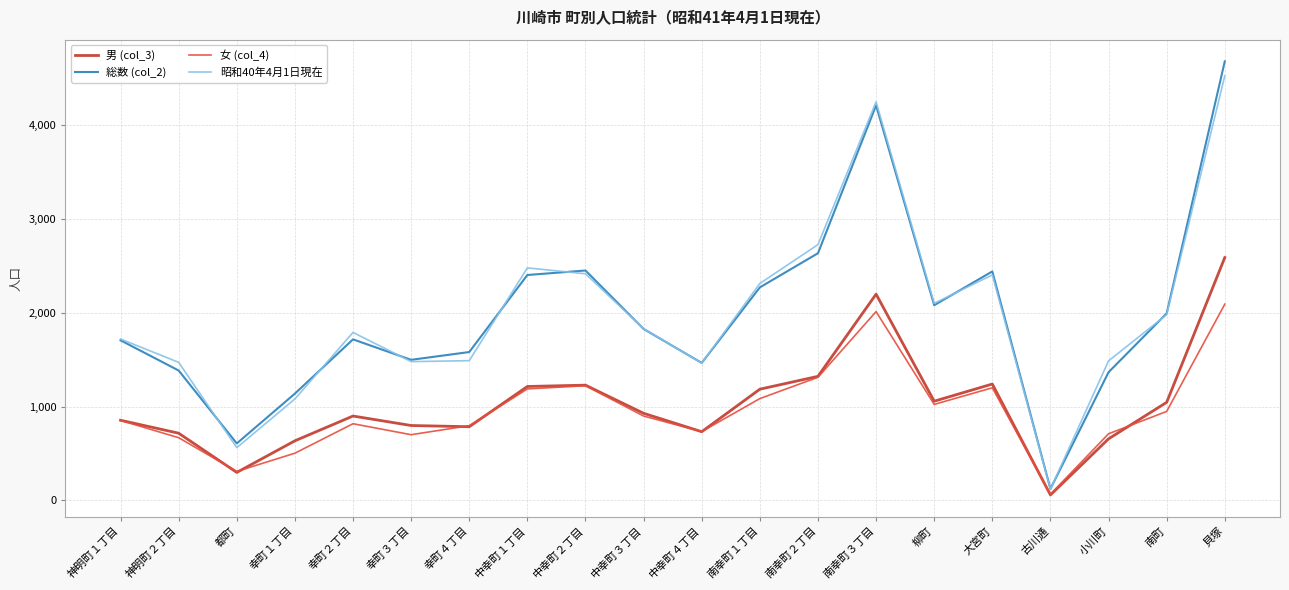

How many interior local valleys does the 総数 (col_2) series have?

5